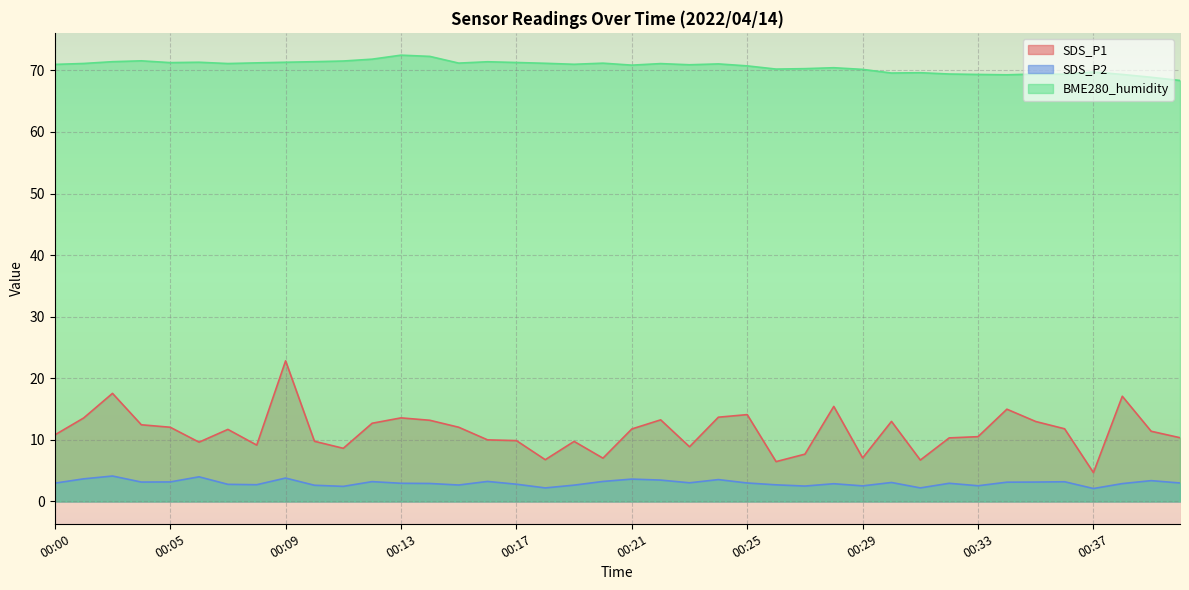

What is the difference between the second highest and second lowest values in the SDS_P2 series?

1.8